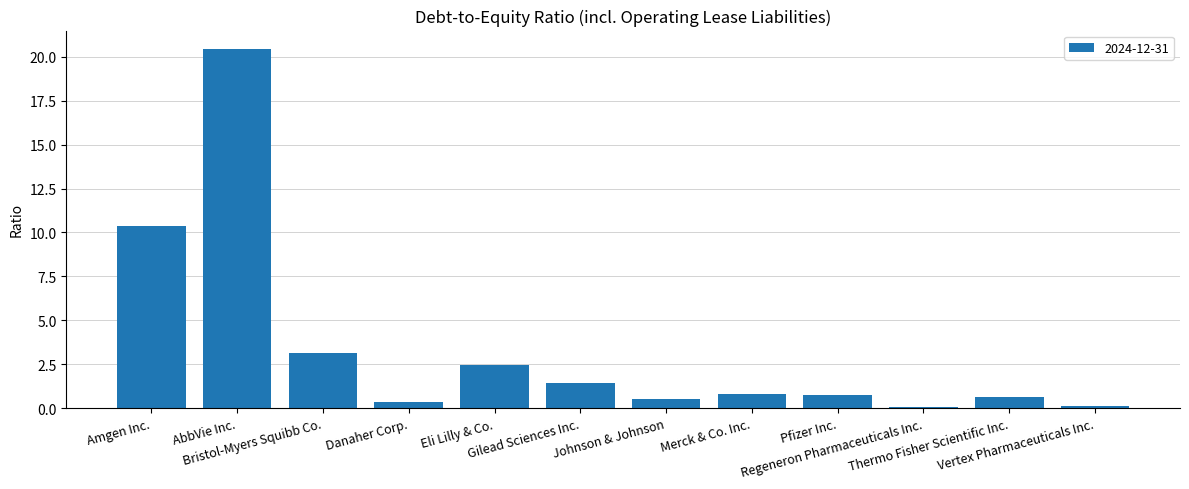

What is the difference between the maximum and minimum values?

20.4